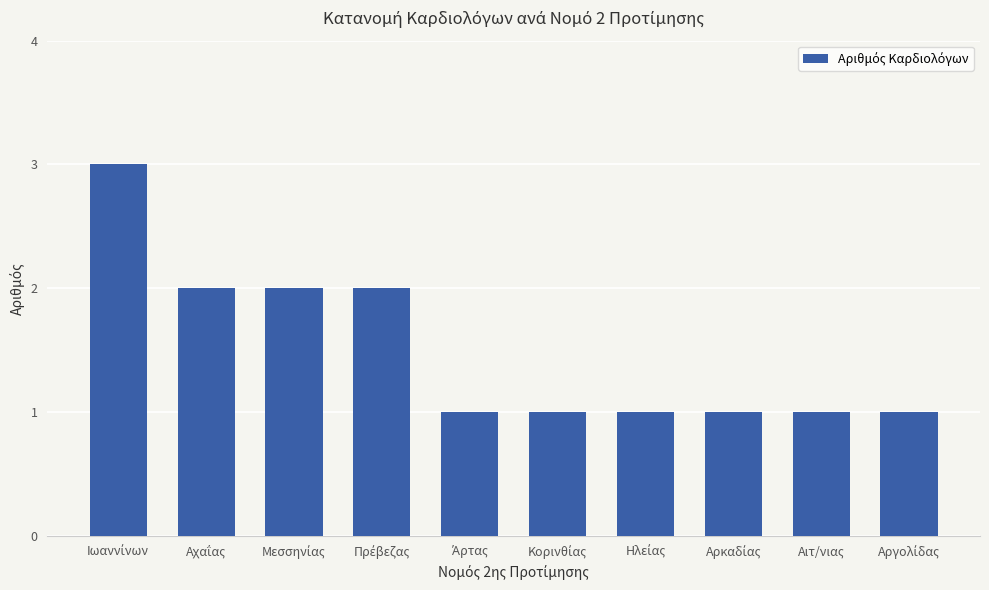

What is the value of the 7th bar from the left?

1